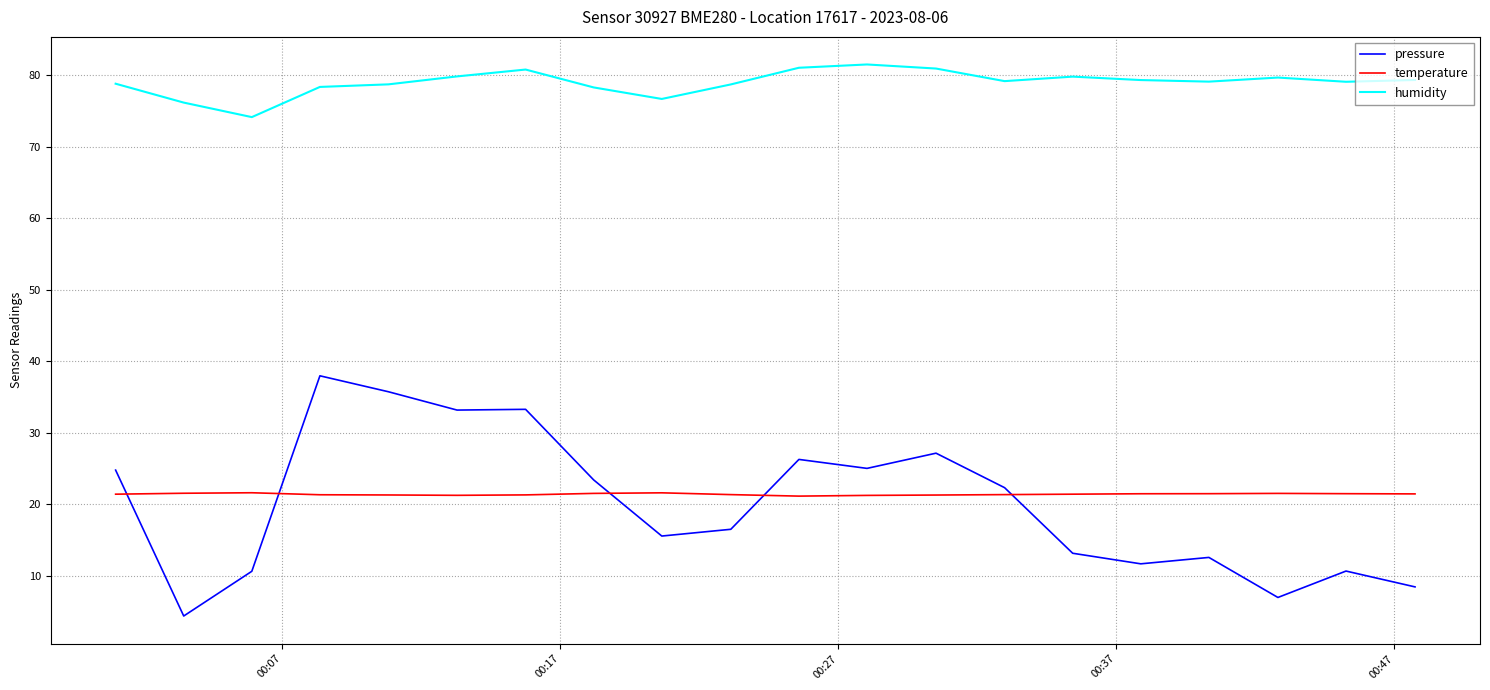

List the series in order of their peak value, lowest first.

temperature, pressure, humidity